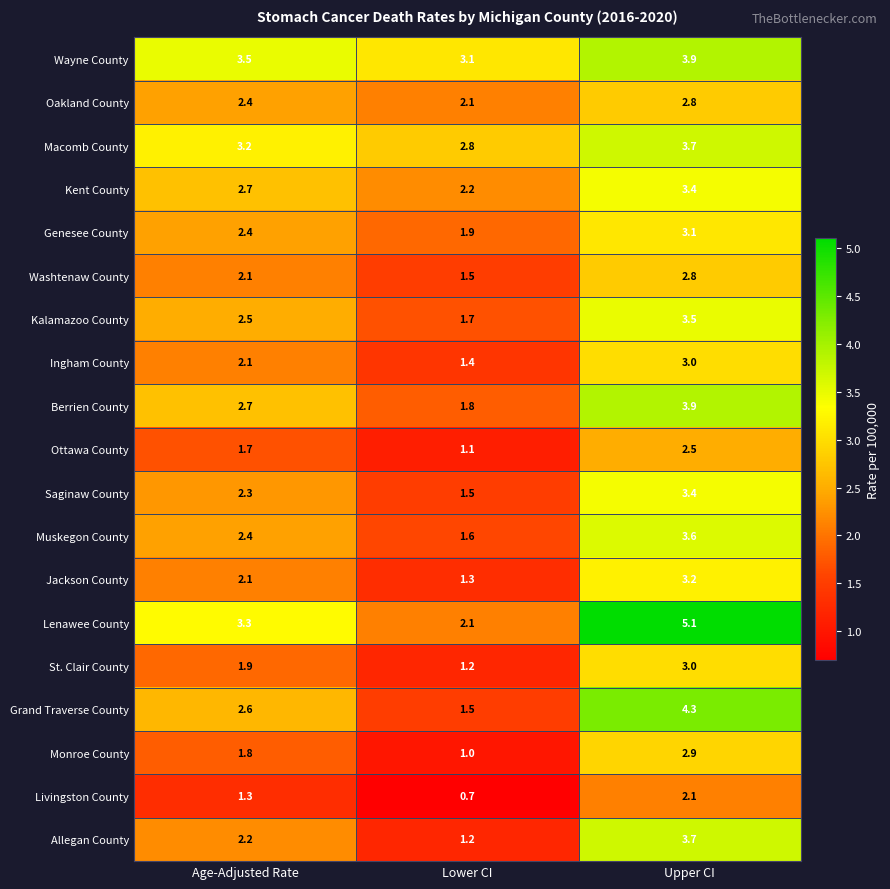

What value does the Kent County series have at Lower CI?

2.2